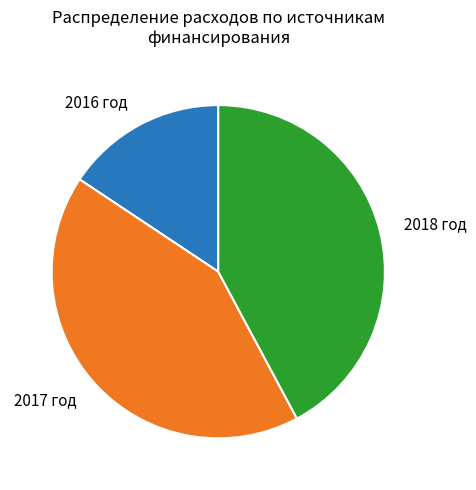

Does any single category account for the majority?

No